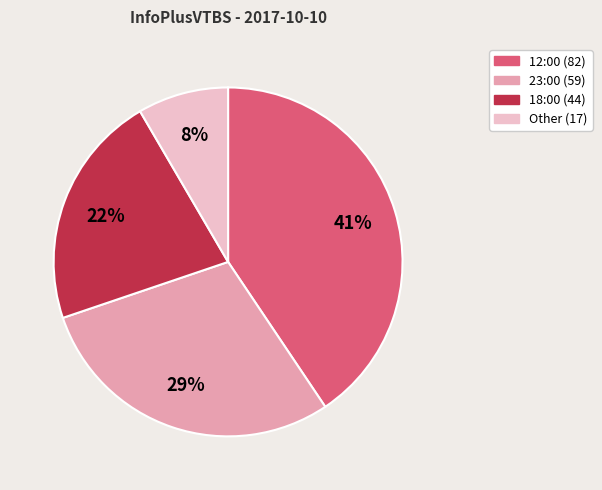

How many segments does this pie chart have?

4